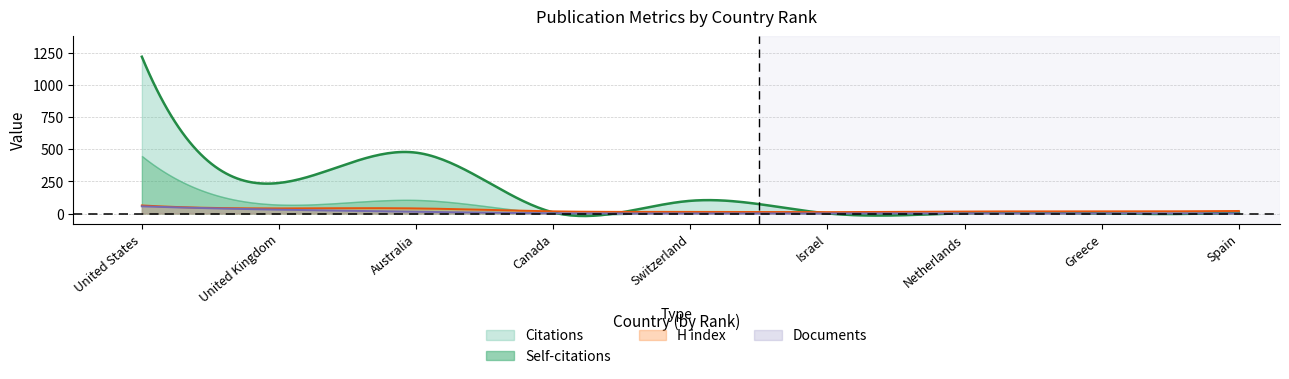

What is the spread (max minus min) of values at 7?

16